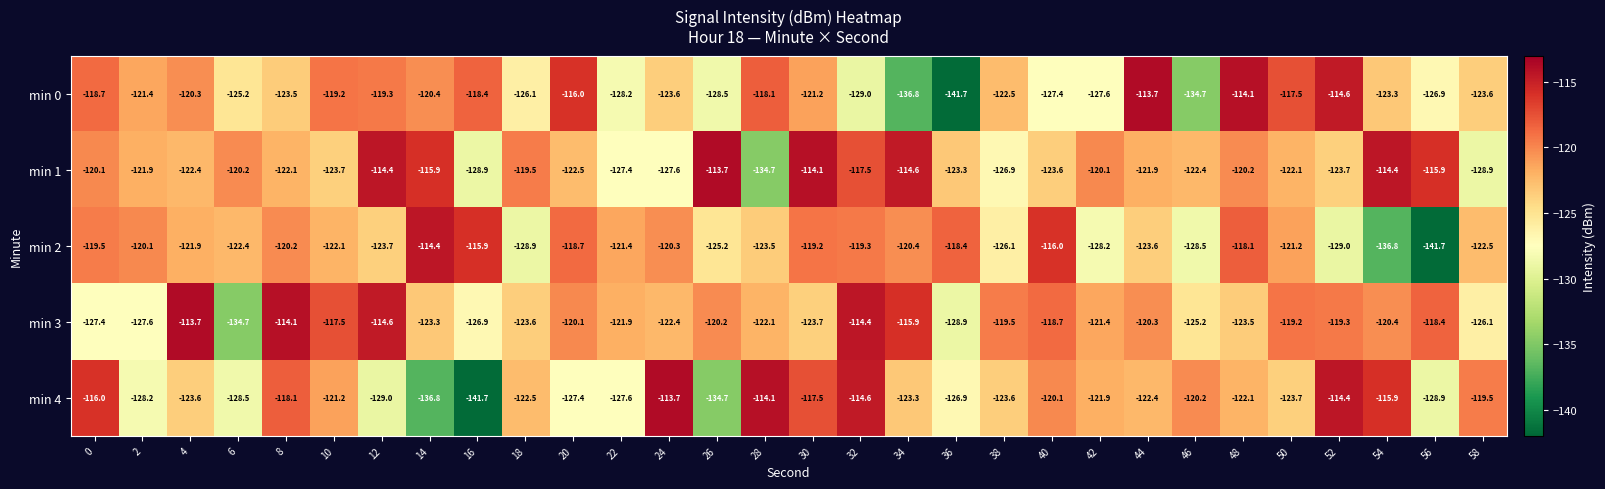

Between 18 and 42, which series saw the biggest shift?

min 3